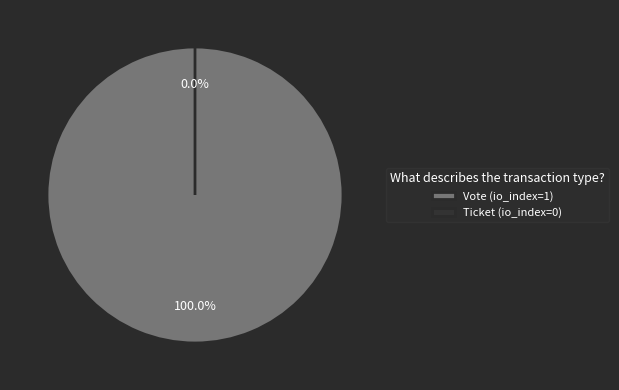

Which slice is the smallest?

Ticket